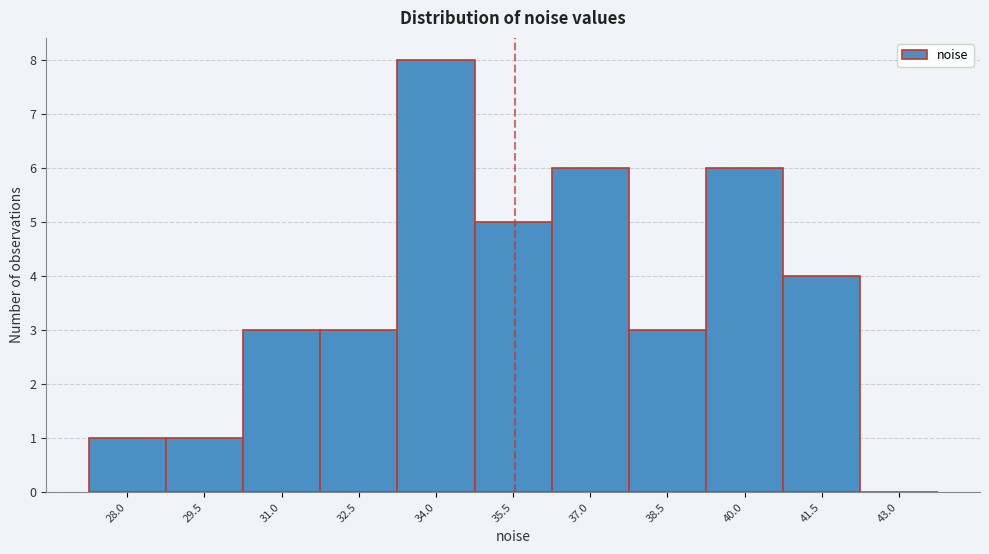

Reading left to right, transcribe all the data shown in this chart.

28.0=1	29.5=1	31.0=3	32.5=3	34.0=8	35.5=5	37.0=6	38.5=3	40.0=6	41.5=4	43.0=0